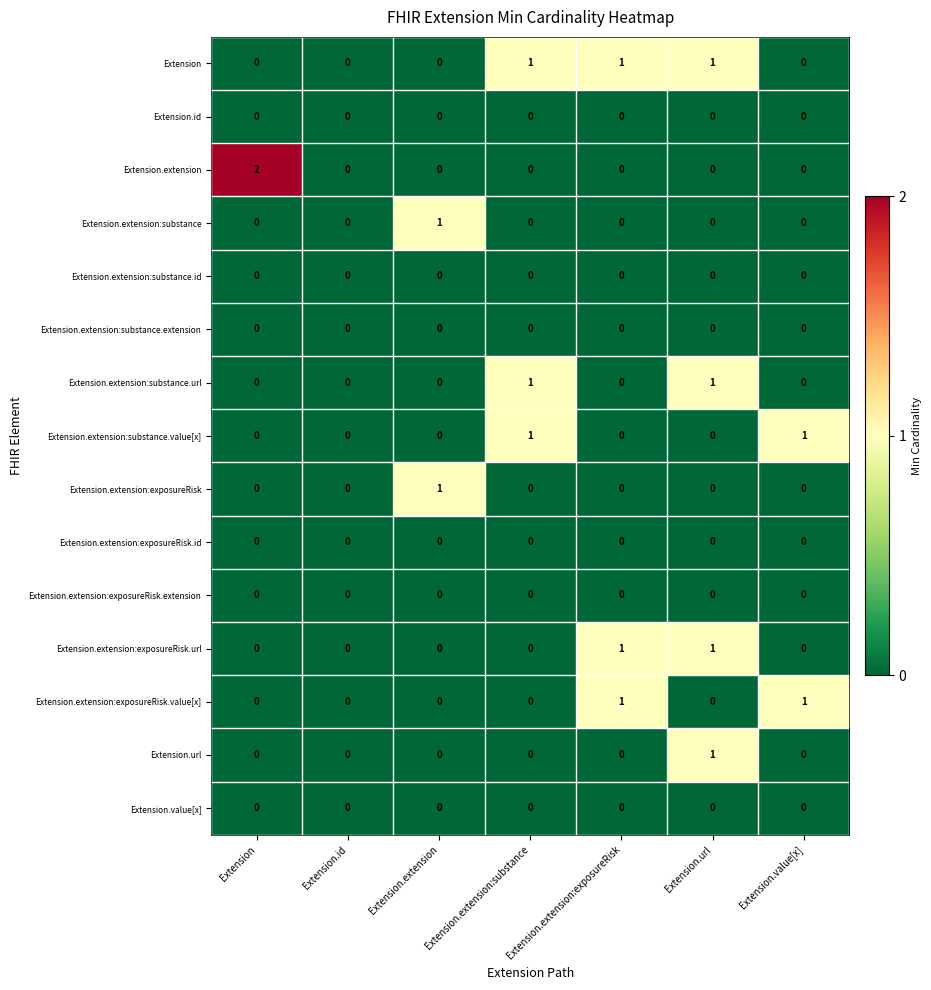

How many data points does each series have?

7